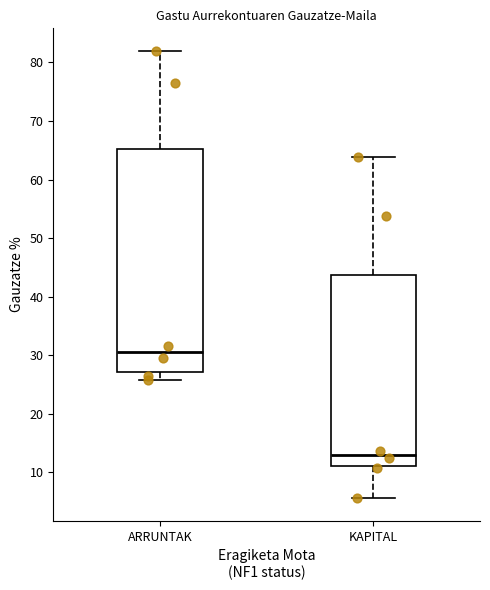

Which box's median line is the lowest?

KAPITAL